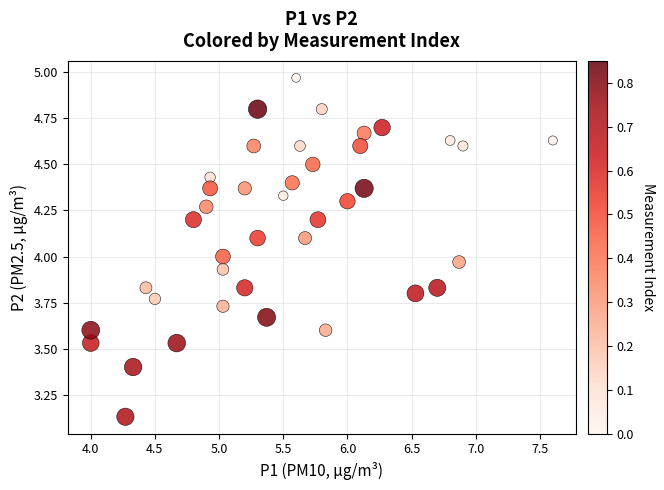

What is the range of Y values (max minus min)?

1.8